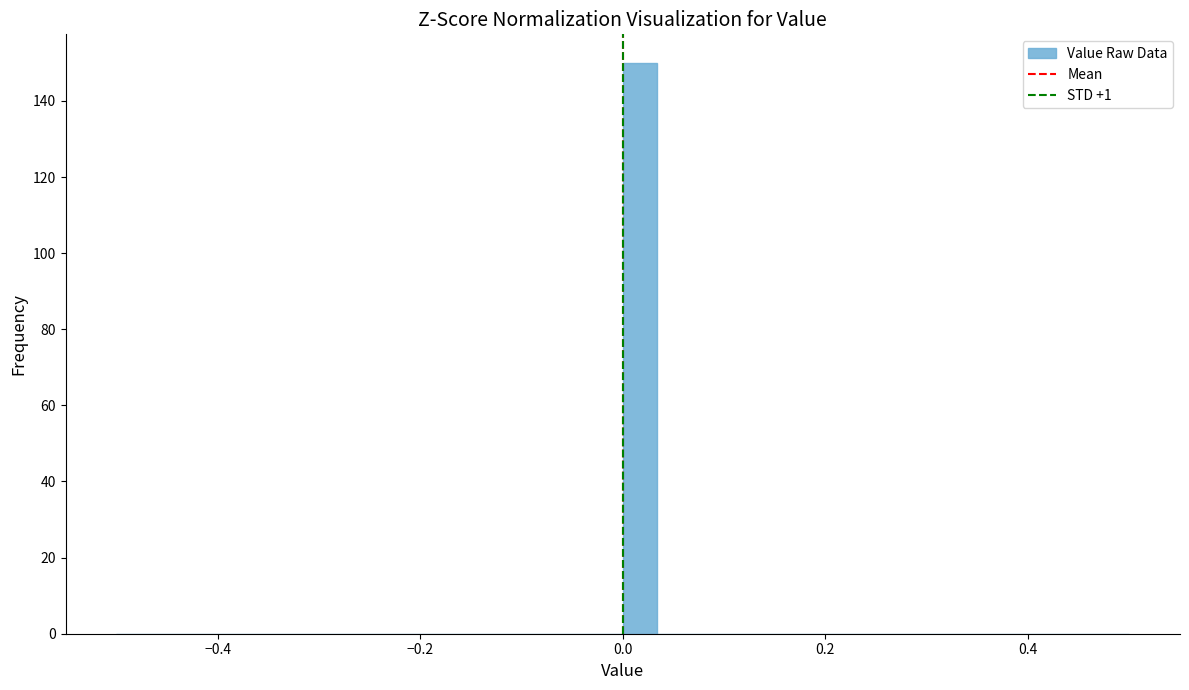

Around what value on the x-axis is the tallest bar? Give the approximate position of its centre, as read against the axis.

0.02